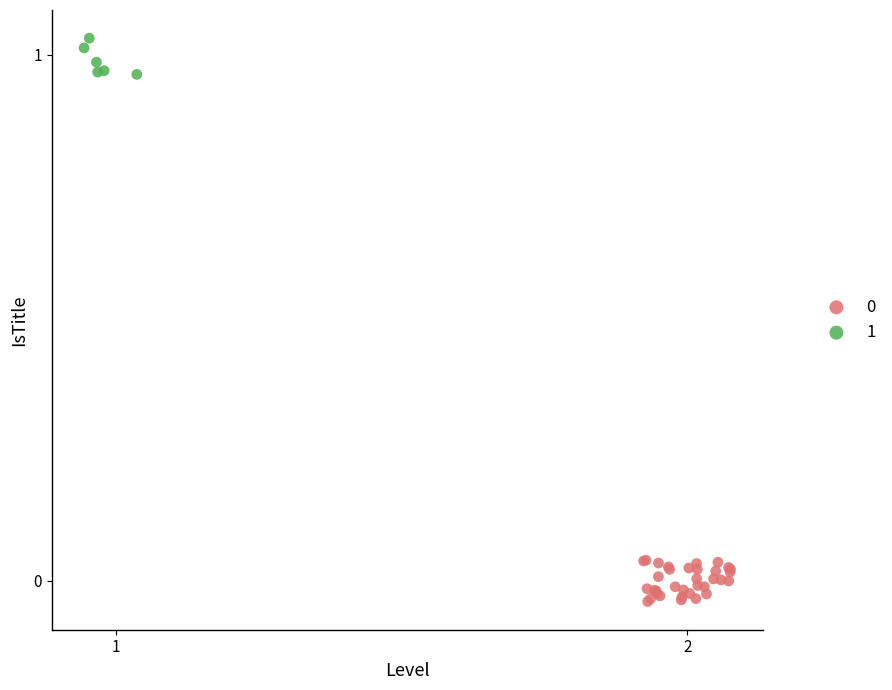

Which series reaches the maximum Y coordinate?

1